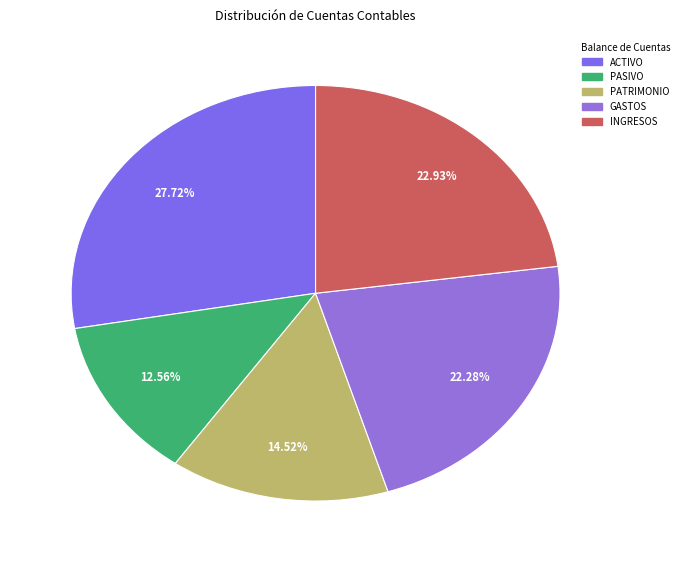

Count the number of slices in the pie.

5